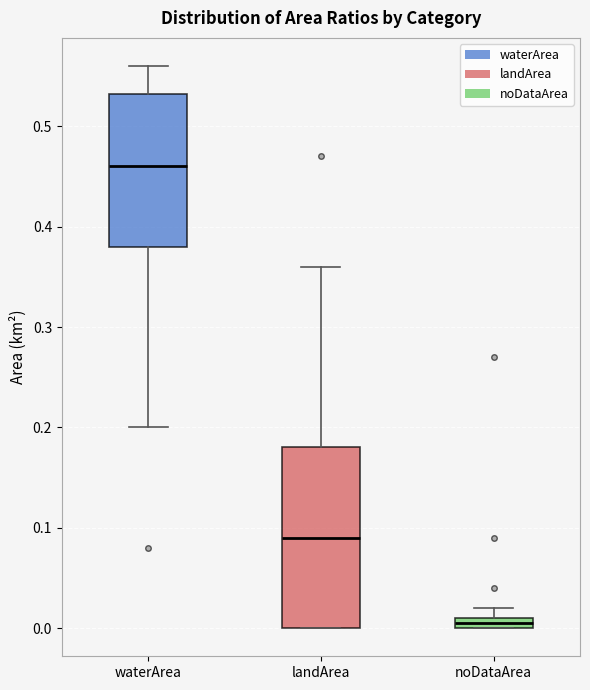

Where is the lower edge of the box for landArea on the y-axis? The values are not printed on the chart, so give them approximately, as read against the axis.

0.00